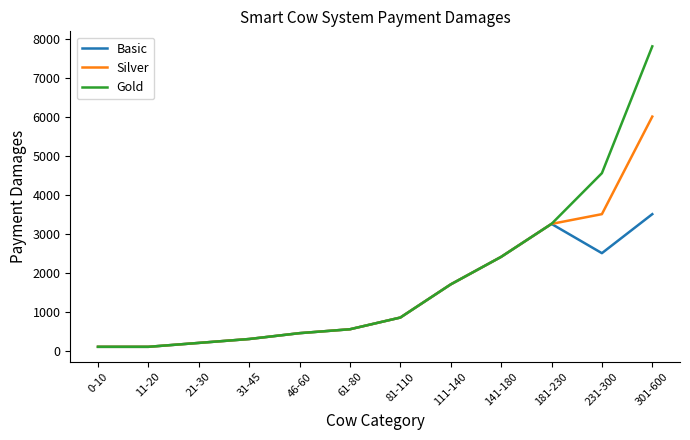

Which series has the largest total across all categories?

Gold